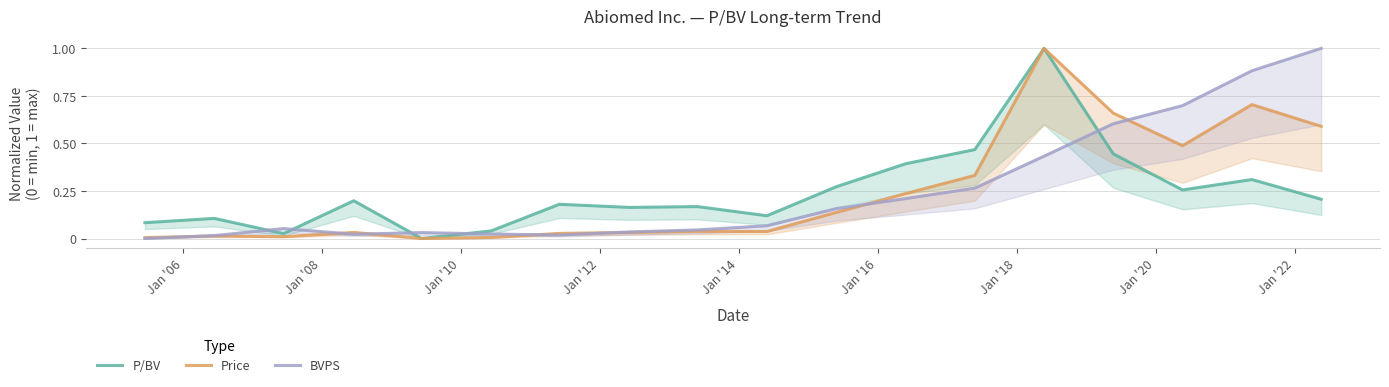

Reading right to left, what are all the values shown in this chart?

P/BV: 0.2	0.3	0.3	0.4	1.0	0.5	0.4	0.3	0.1	0.2	0.2	0.2	0.0	0.0	0.2	0.0	0.1	0.1
Price: 0.6	0.7	0.5	0.7	1.0	0.3	0.2	0.1	0.0	0.0	0.0	0.0	0.0	0.0	0.0	0.0	0.0	0.0
BVPS: 1.0	0.9	0.7	0.6	0.4	0.3	0.2	0.2	0.1	0.0	0.0	0.0	0.0	0.0	0.0	0.1	0.0	0.0